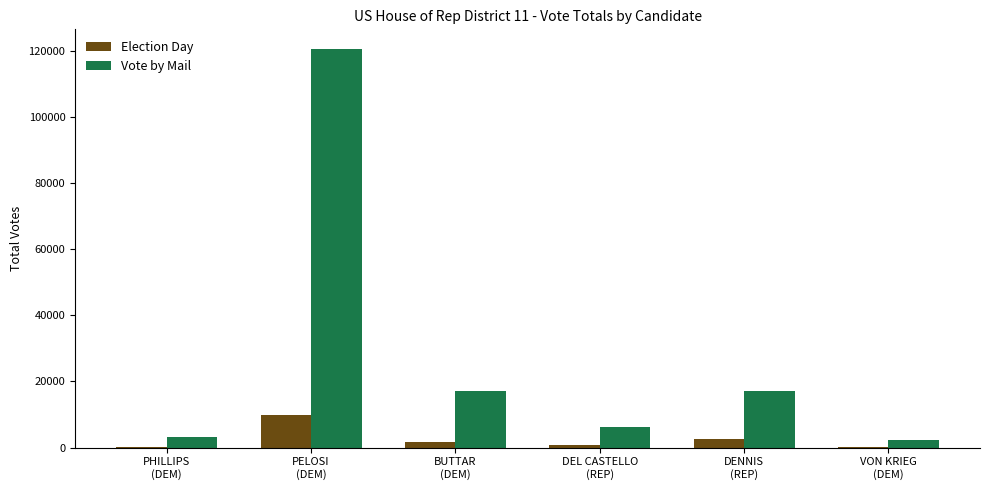

Which series has the largest total across all categories?

Vote by Mail